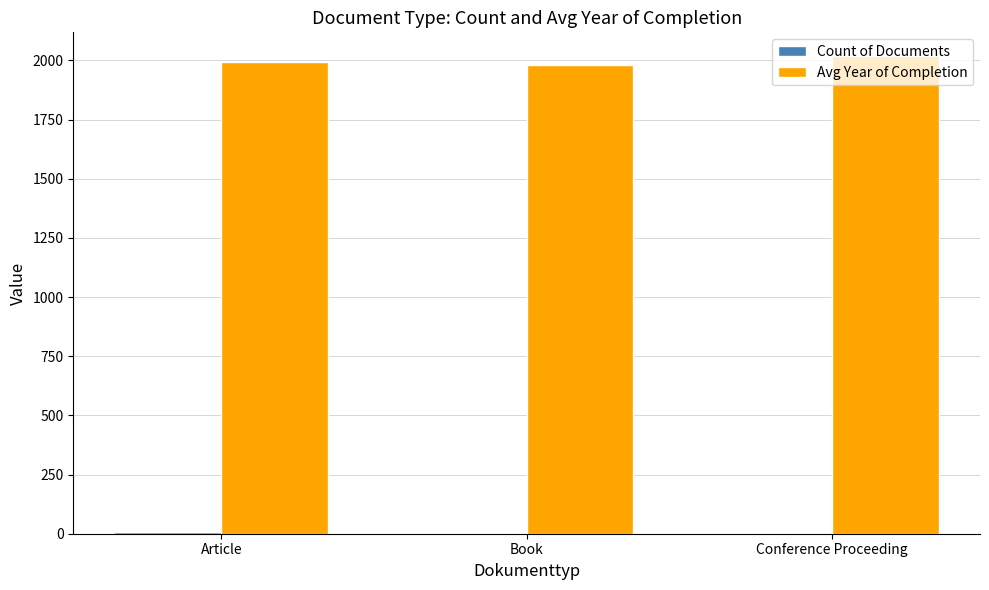

How many series are shown in this chart?

2